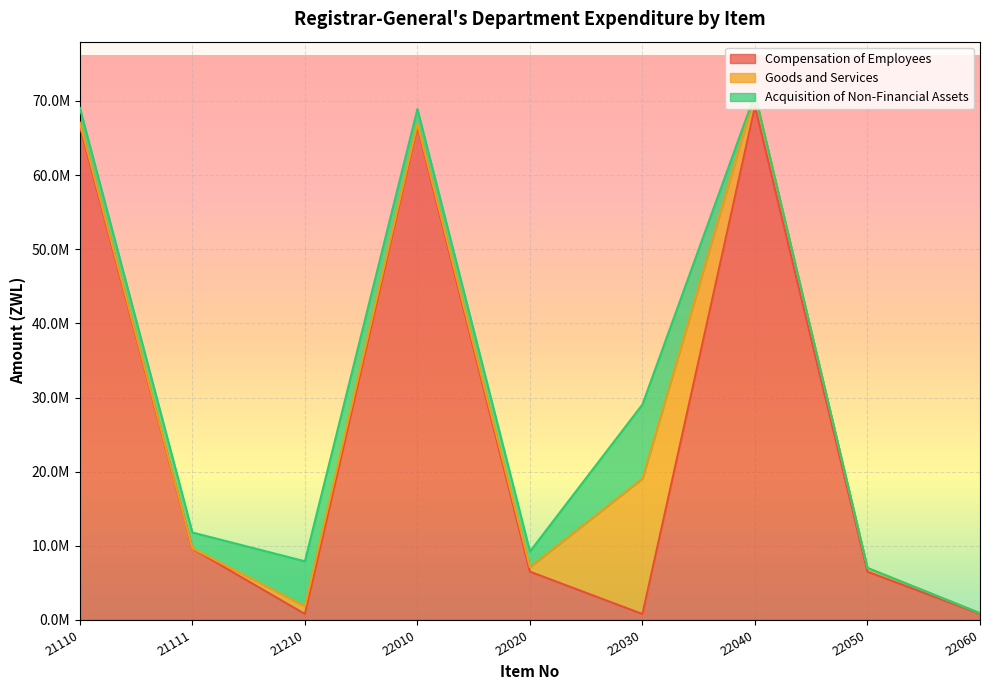

At which label is Goods and Services closest to 9160000?

22040